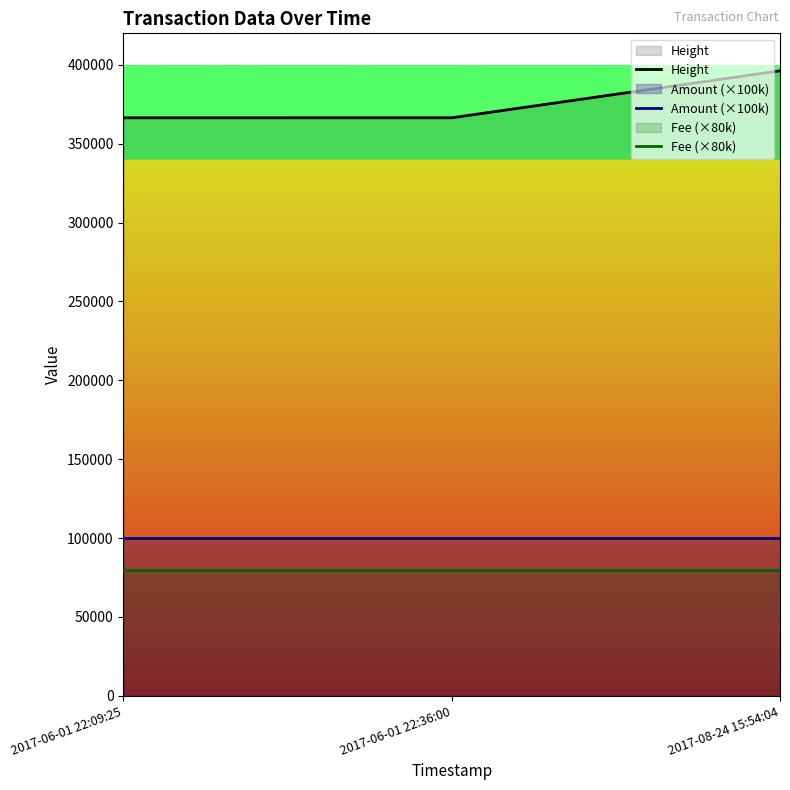

Reading left to right, what are all the values shown in this chart?

Height: 366451	366455	396260
Amount (×100k): 100000	100000	100000
Fee (×80k): 80000	80000	80000